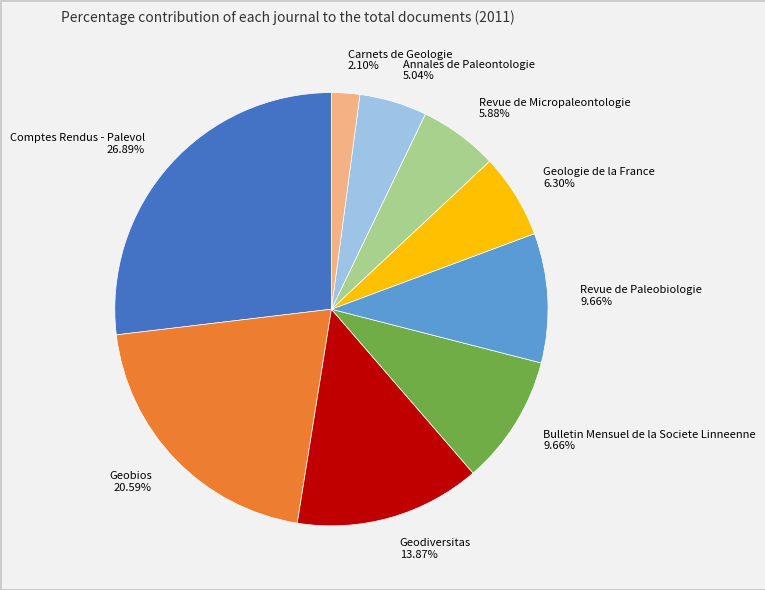

To the nearest percent, what is the difference between the Bulletin Mensuel de la Societe Linneenne and Comptes Rendus - Palevol slice percentages?

17%